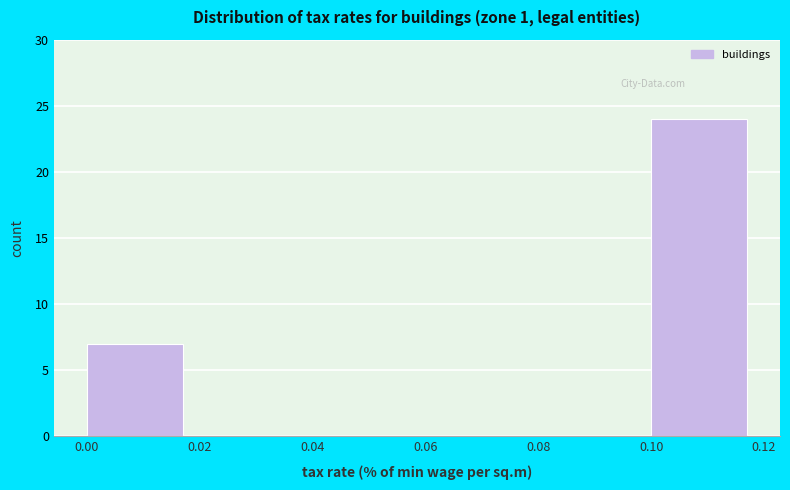

Which range on the x-axis has the tallest bar?

0.10 to 0.12